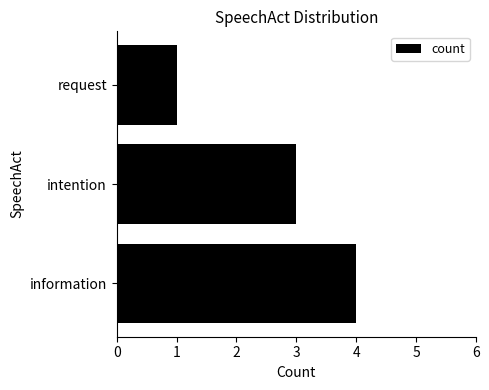

What is the average value?

3